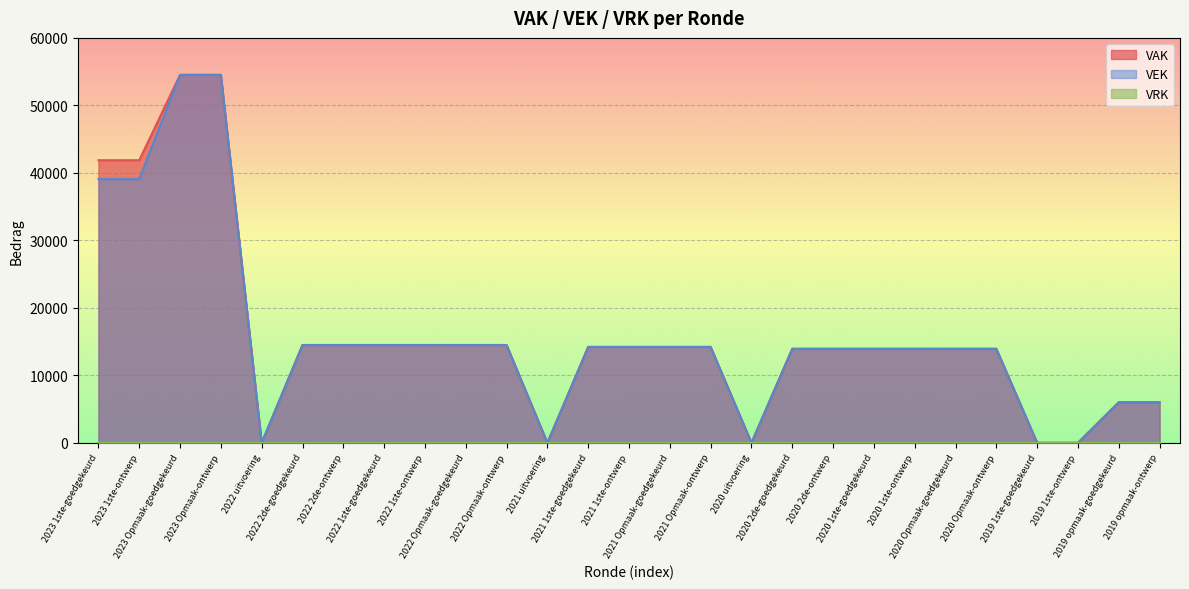

Between 2023 1ste-goedgekeurd and 2020 1ste-ontwerp, which is larger?

2023 1ste-goedgekeurd